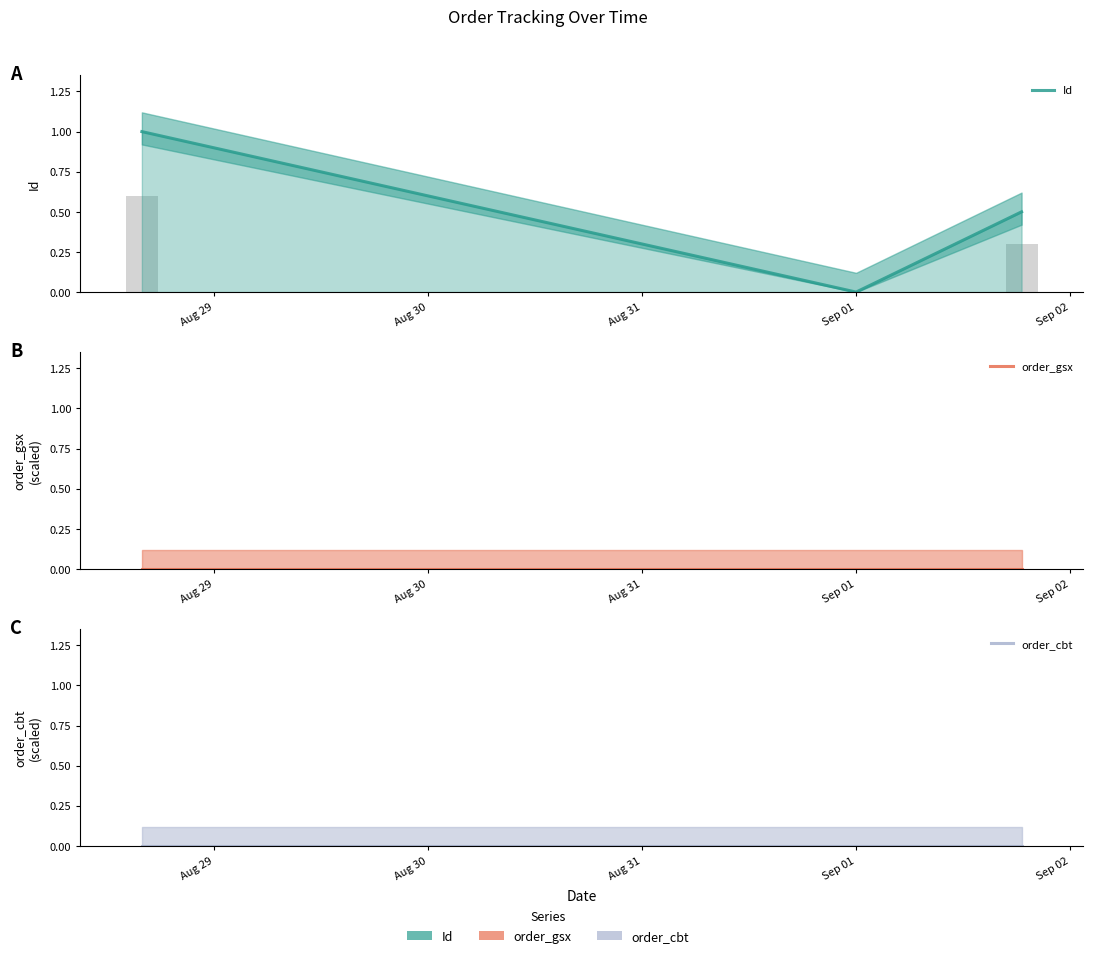

Is the value of order_cbt at Aug 29 greater than the value of order_gsx at Aug 29?

No